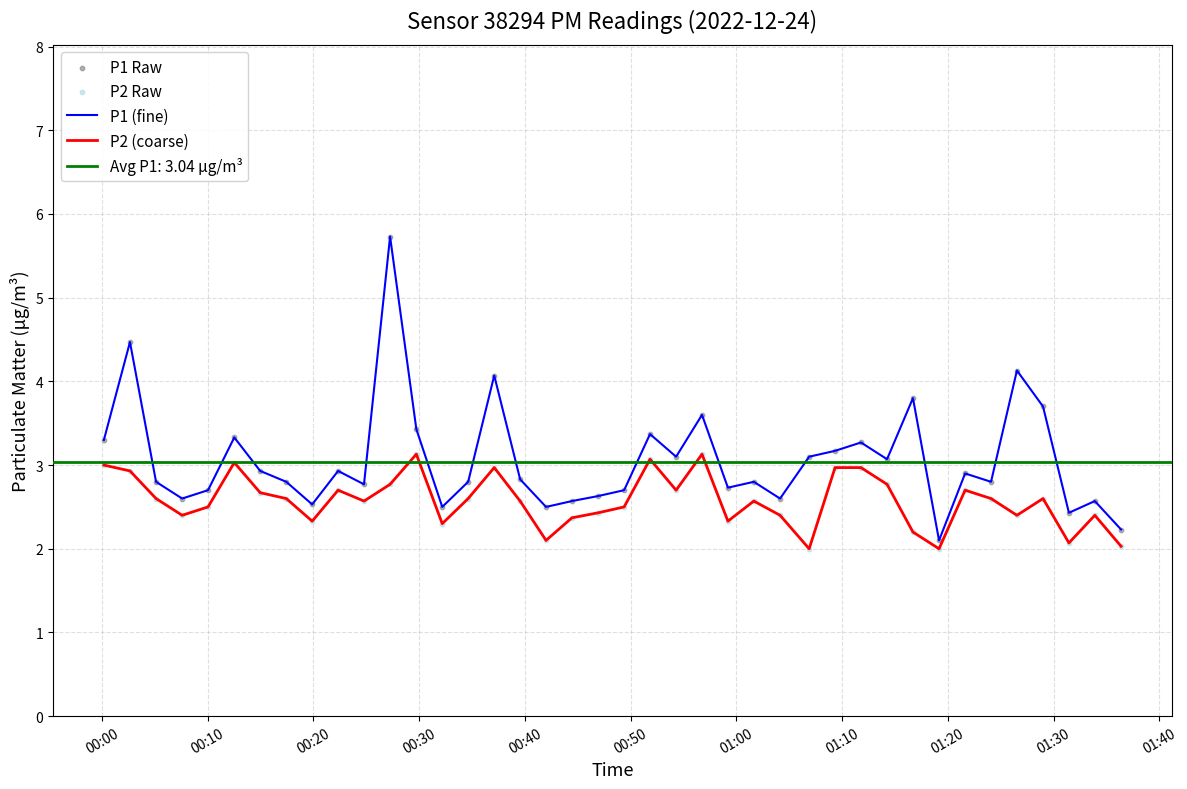

What is the highest value of the P1 (fine) series?

5.7